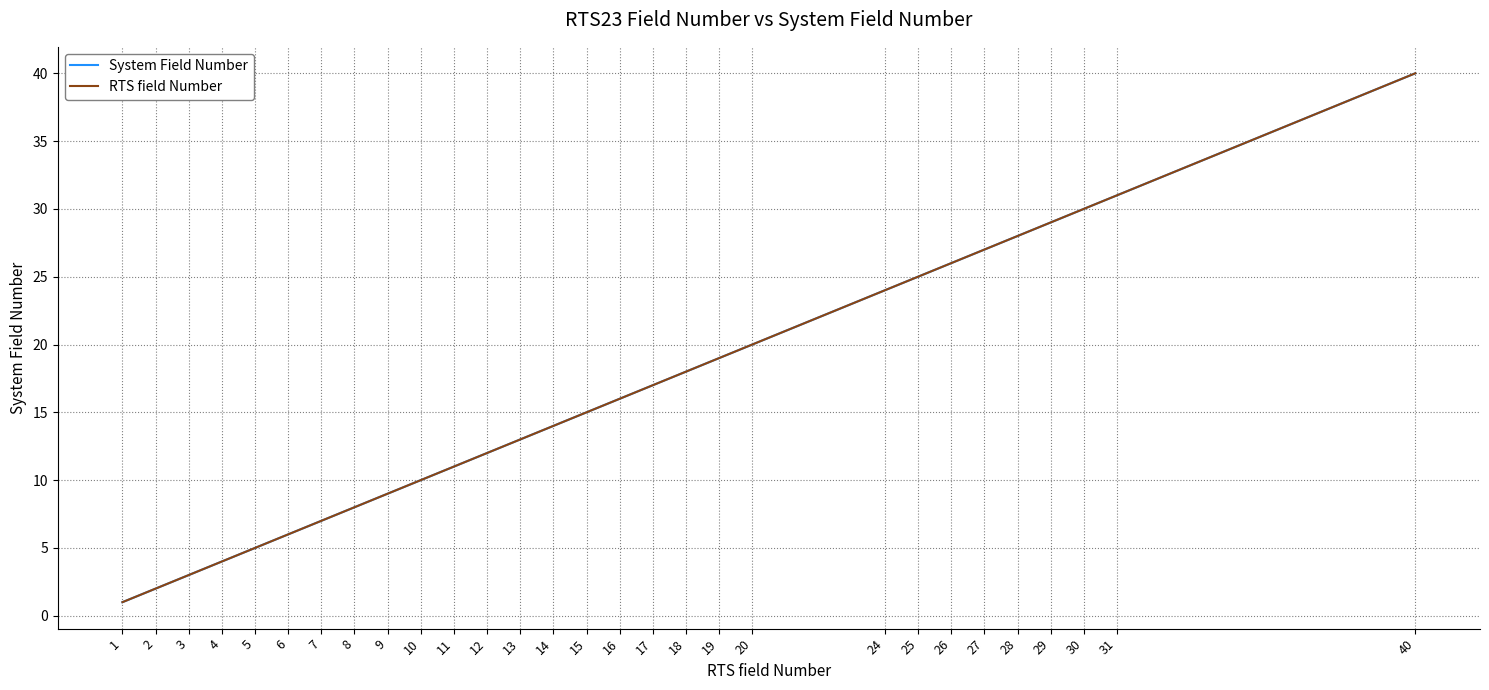

Does the chart display data point markers on the line(s)?

No